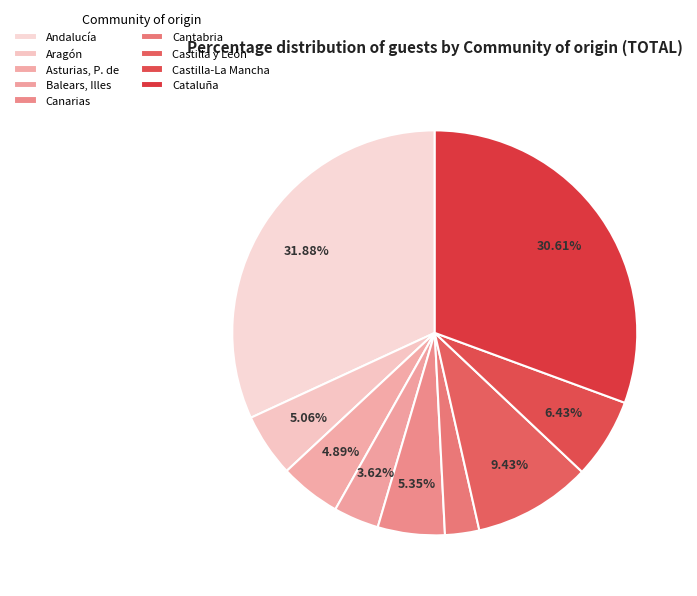

Is the sum of Asturias, P. de and Balears, Illes greater than half?

No